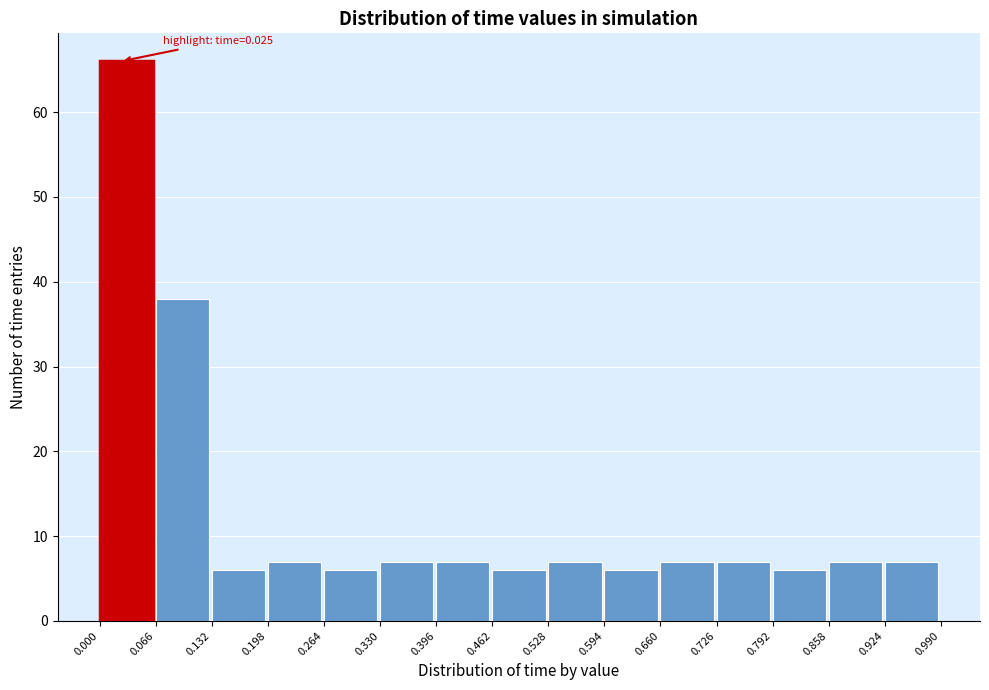

Over which range of the x-axis is the bar tallest?

0.000 to 0.066